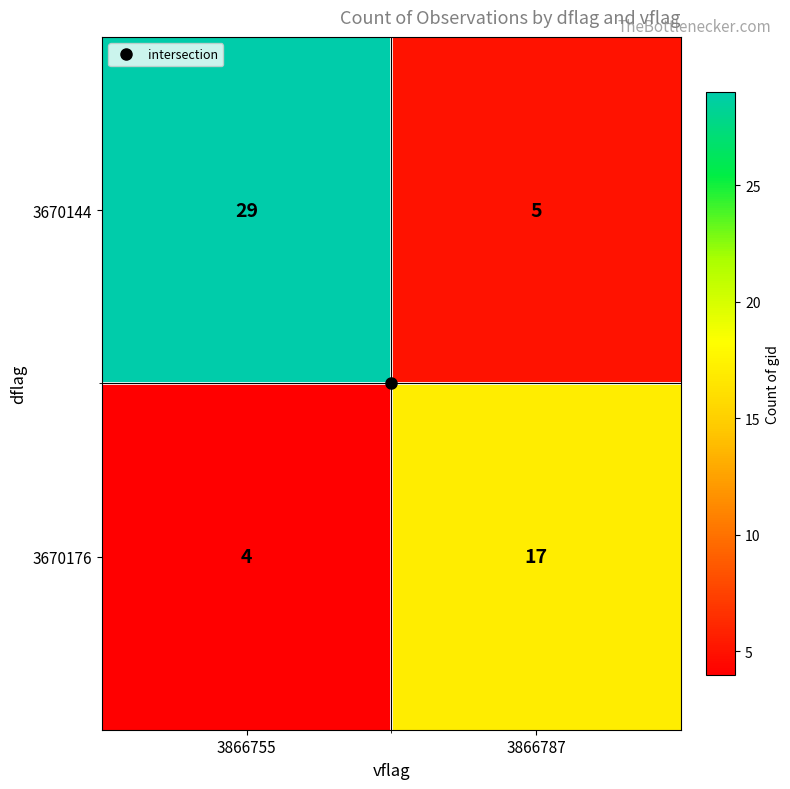

What is the sum of the 3670144 values at 3866787 and 3866755?

34